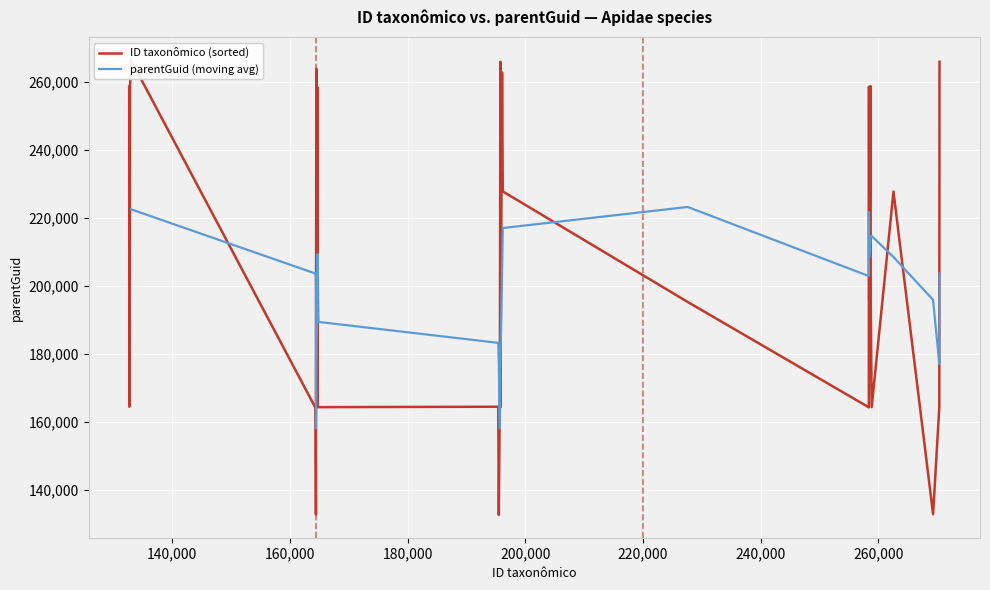

What is the minimum value for parentGuid (moving avg)?

158096.2